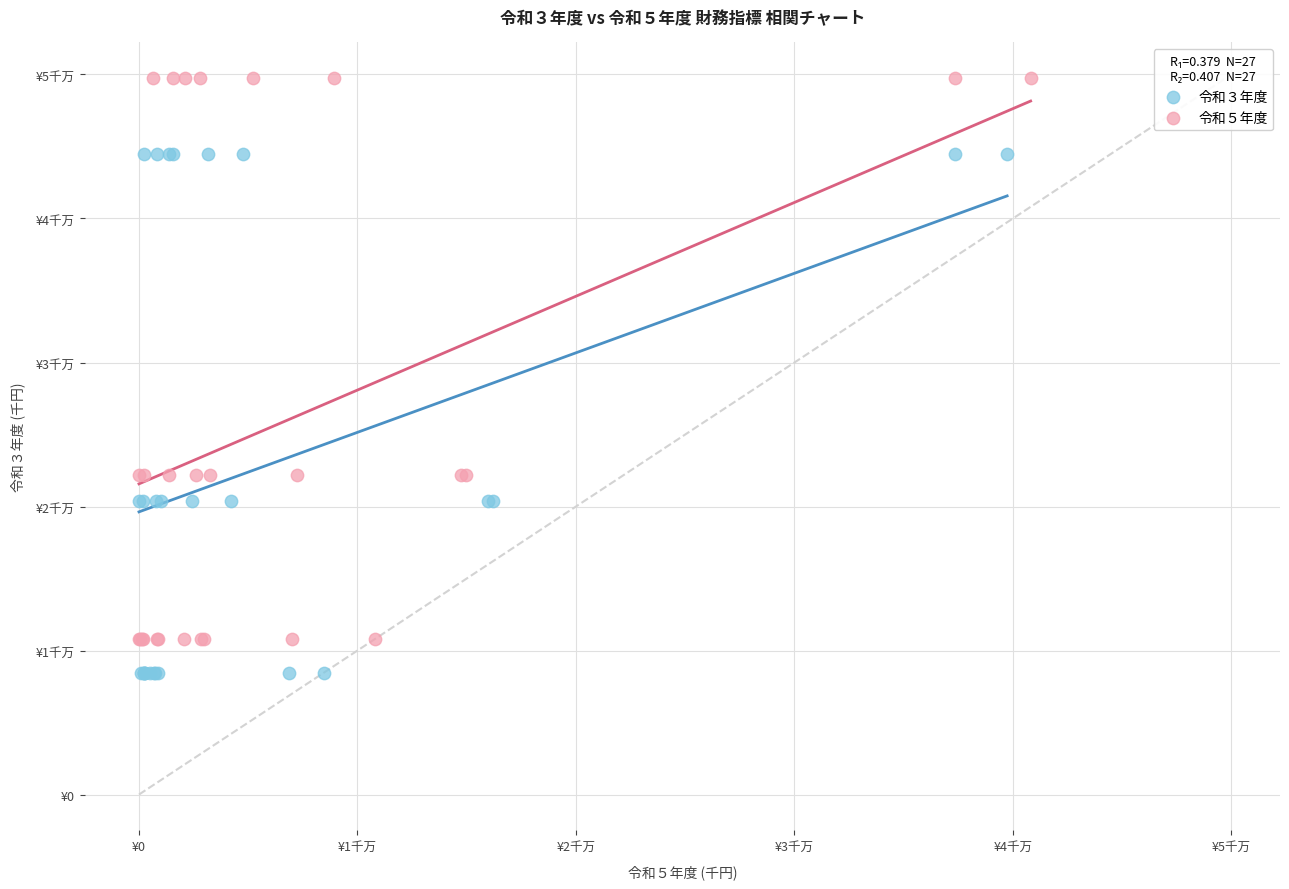

Which series has the widest spread of Y values?

令和５年度